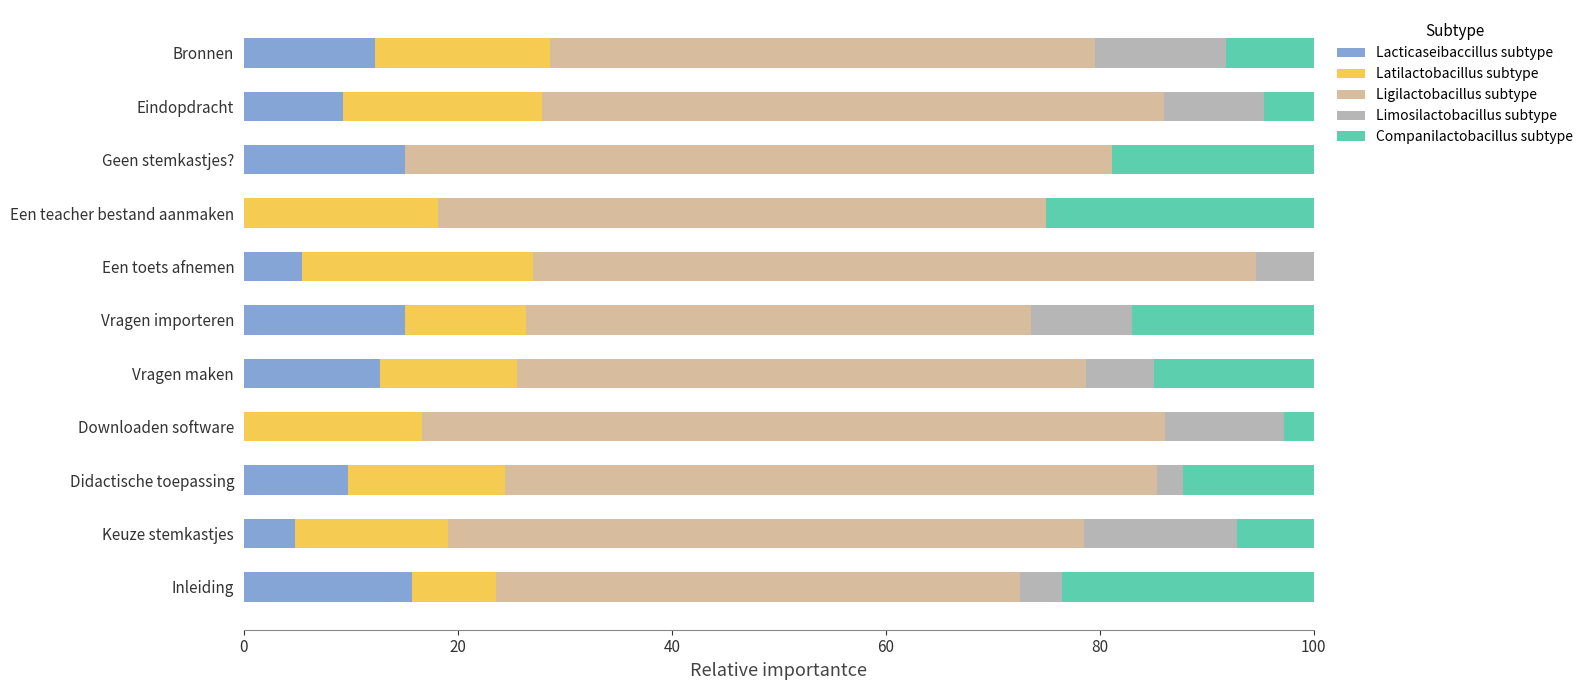

What is the total value across all series at Downloaden software?

100.0